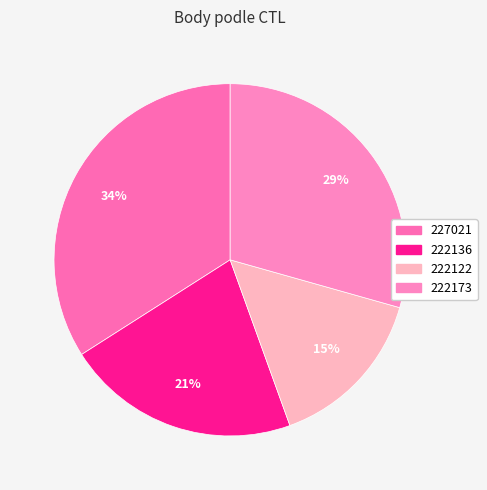

How many slices are in this pie chart?

4